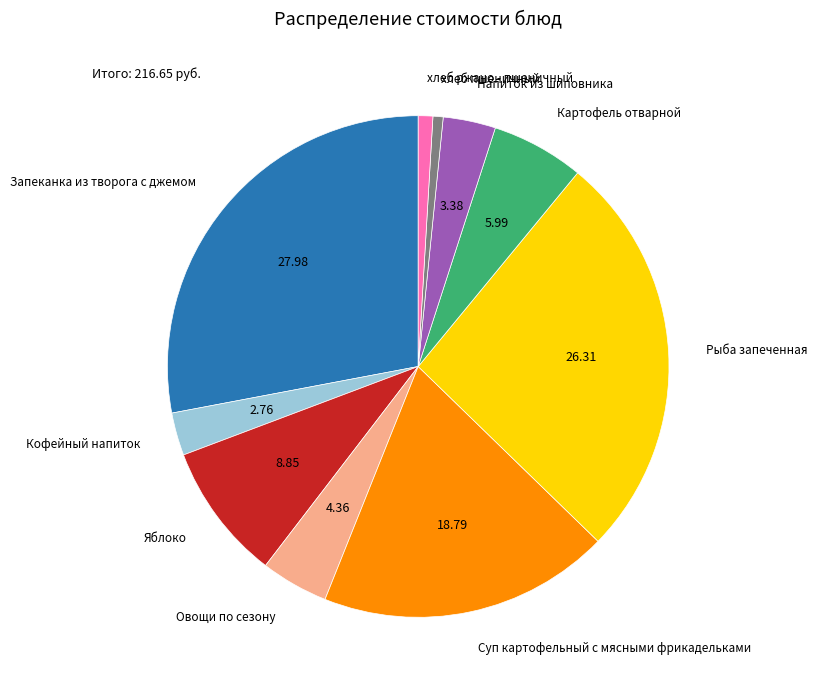

Is there a majority slice in this chart?

No